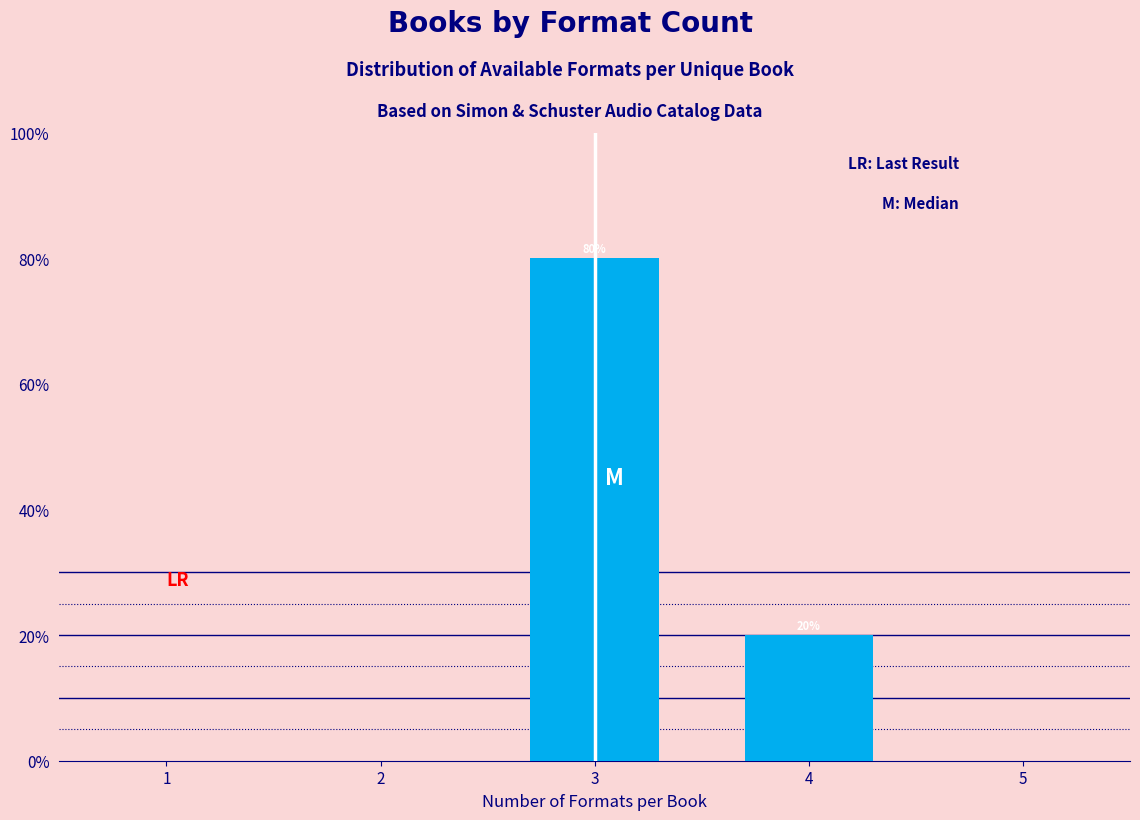

Reading right to left, list all the values displayed in this chart.

5=0	4=20	3=80	2=0	1=0